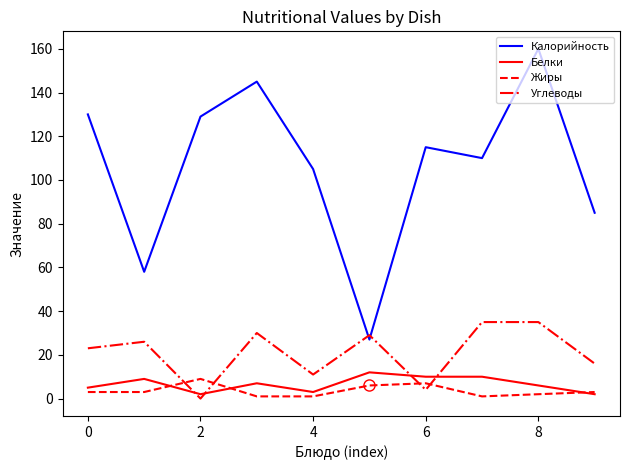

Count the Белки values in the range 3 to 10.

7